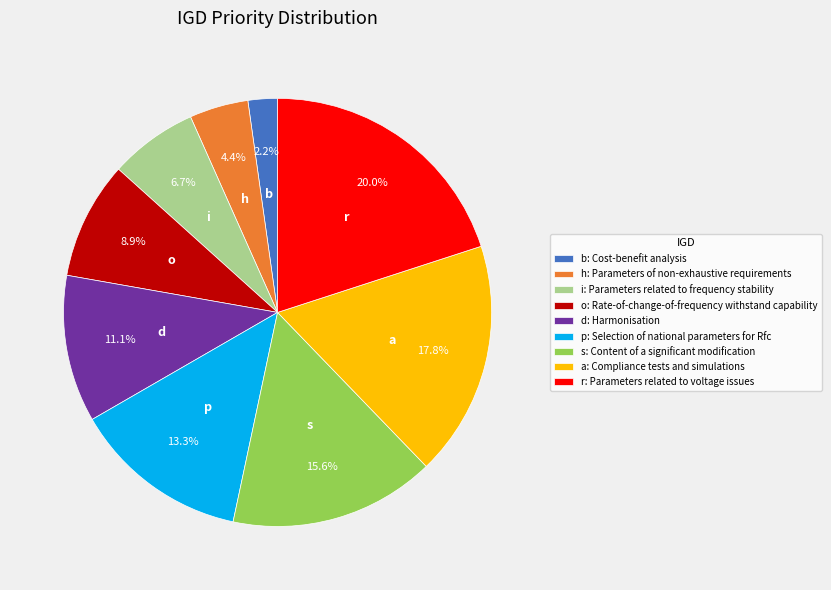

How many slices are in this pie chart?

9